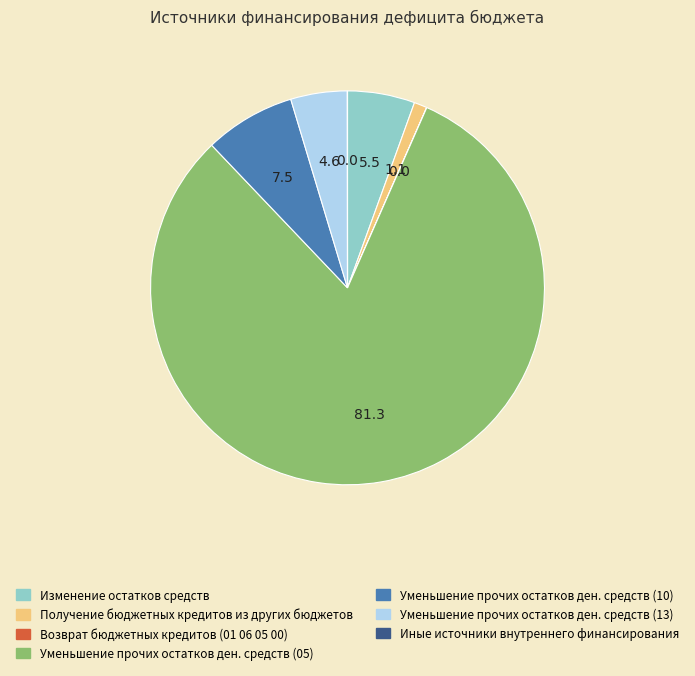

Rank the categories by value from highest to lowest.

Уменьшение прочих остатков денежных средств (05), Уменьшение прочих остатков денежных средств (10), Изменение остатков средств, Уменьшение прочих остатков денежных средств (13), Получение бюджетных кредитов из других бюджетов, Возврат бюджетных кредитов (01 06 05 00), Иные источники внутреннего финансирования